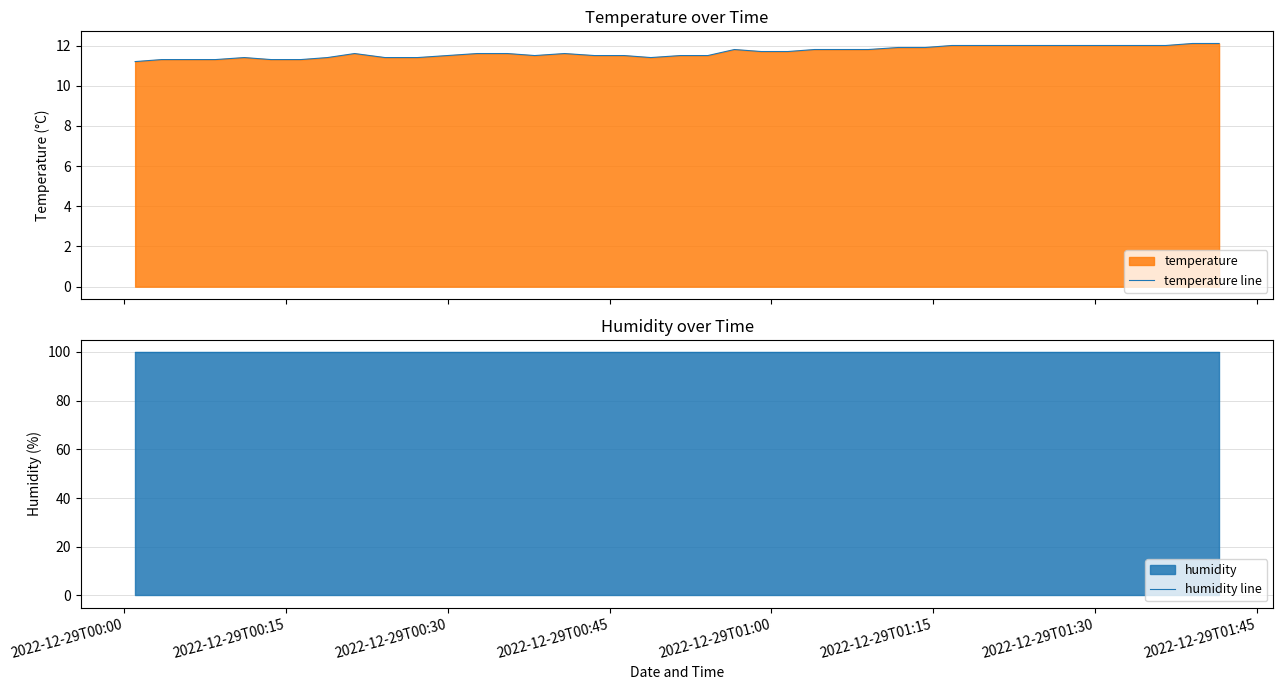

True or false: temperature line has a value of 19.4 at 18.

False